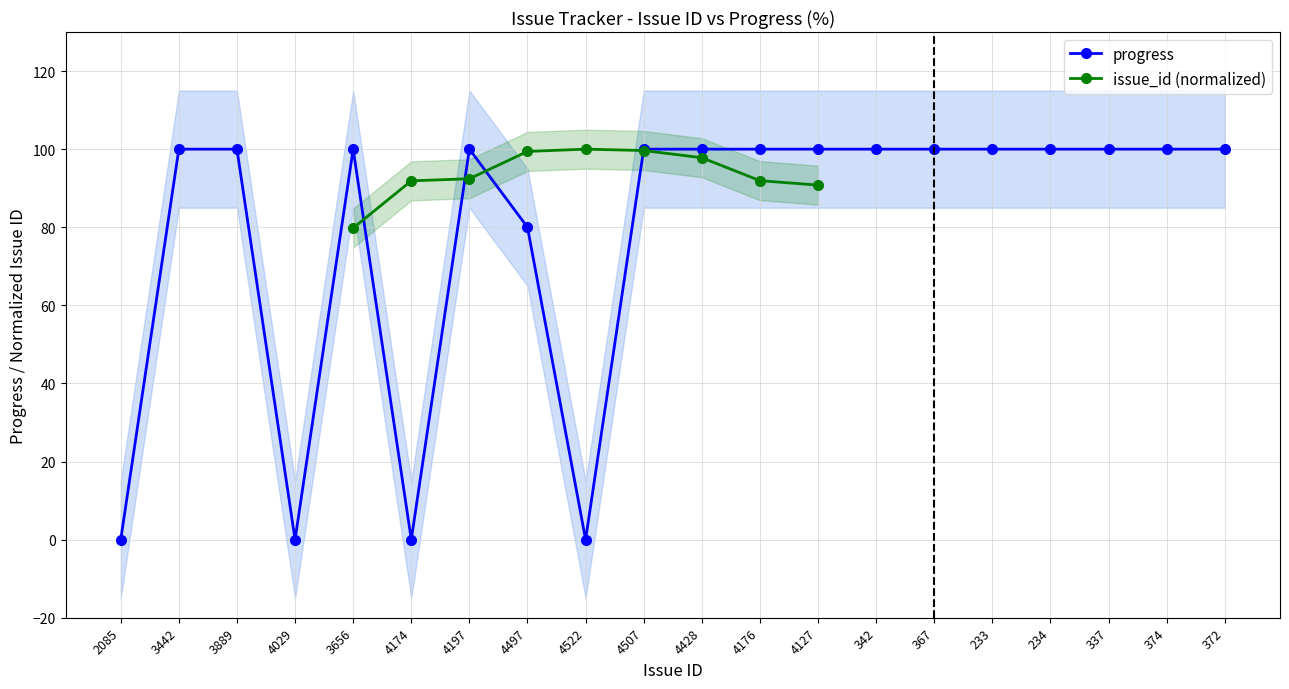

Which category has the lowest value across all series?

2085